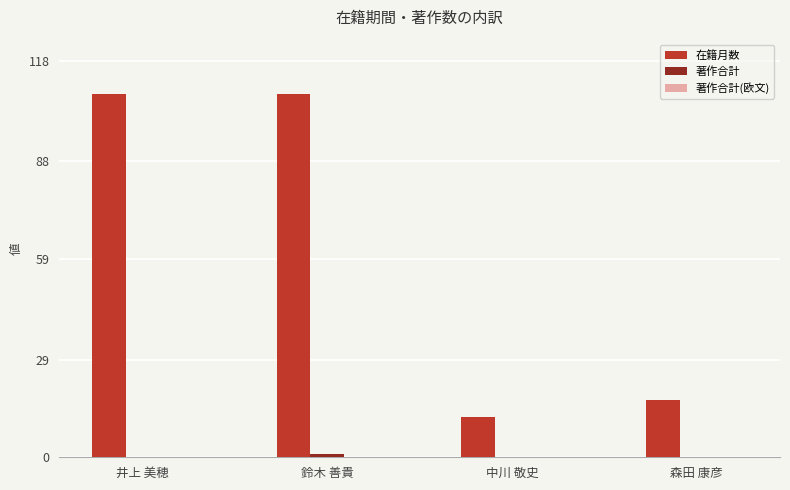

Which series changed the most between 井上 美穂 and 中川 敬史?

在籍月数